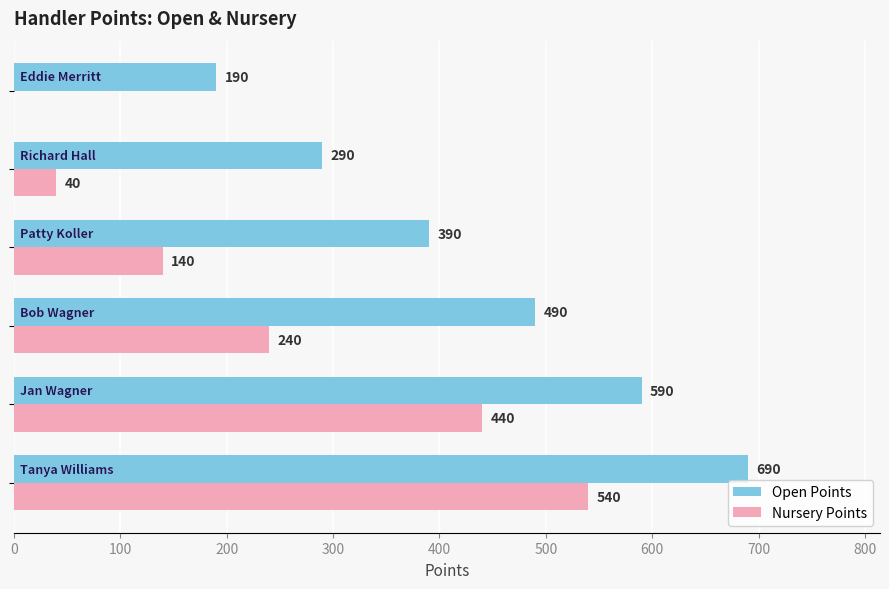

Which series has the largest total across all categories?

Open Points